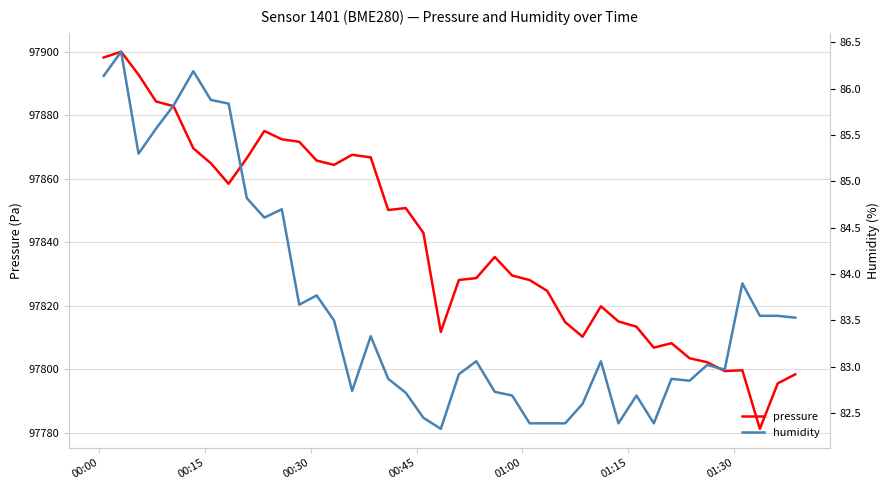

True or false: pressure and humidity intersect in this chart.

False